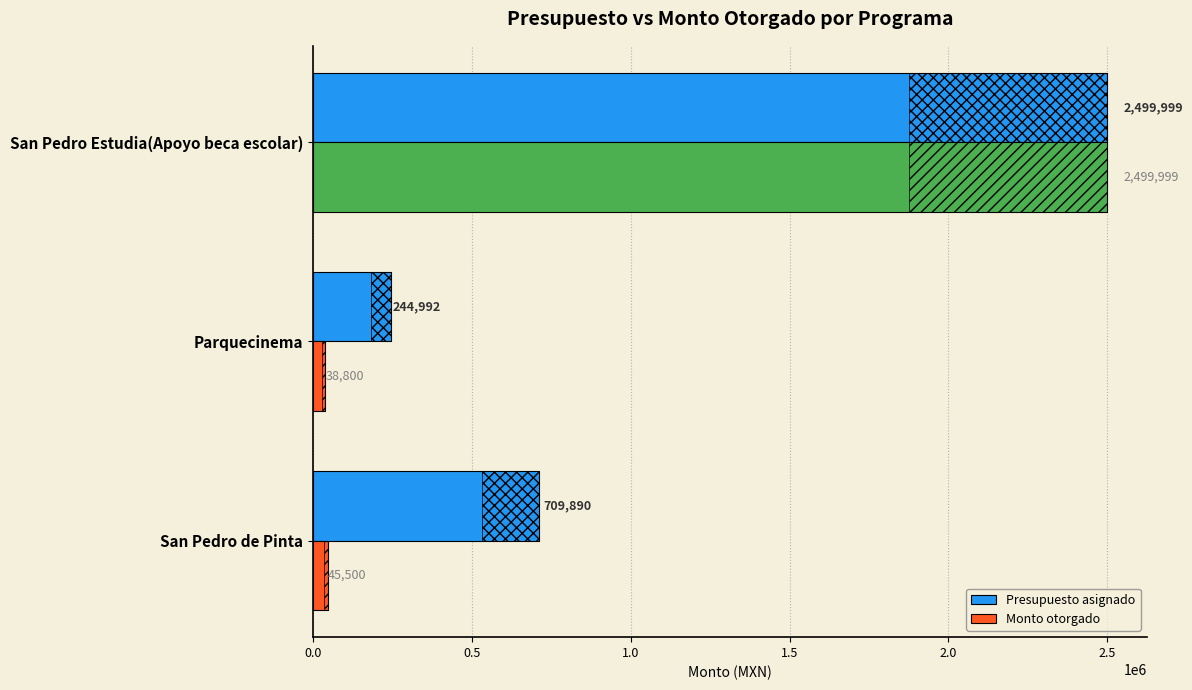

Between Parquecinema and San Pedro Estudia(Apoyo beca escolar), which is larger?

San Pedro Estudia(Apoyo beca escolar)